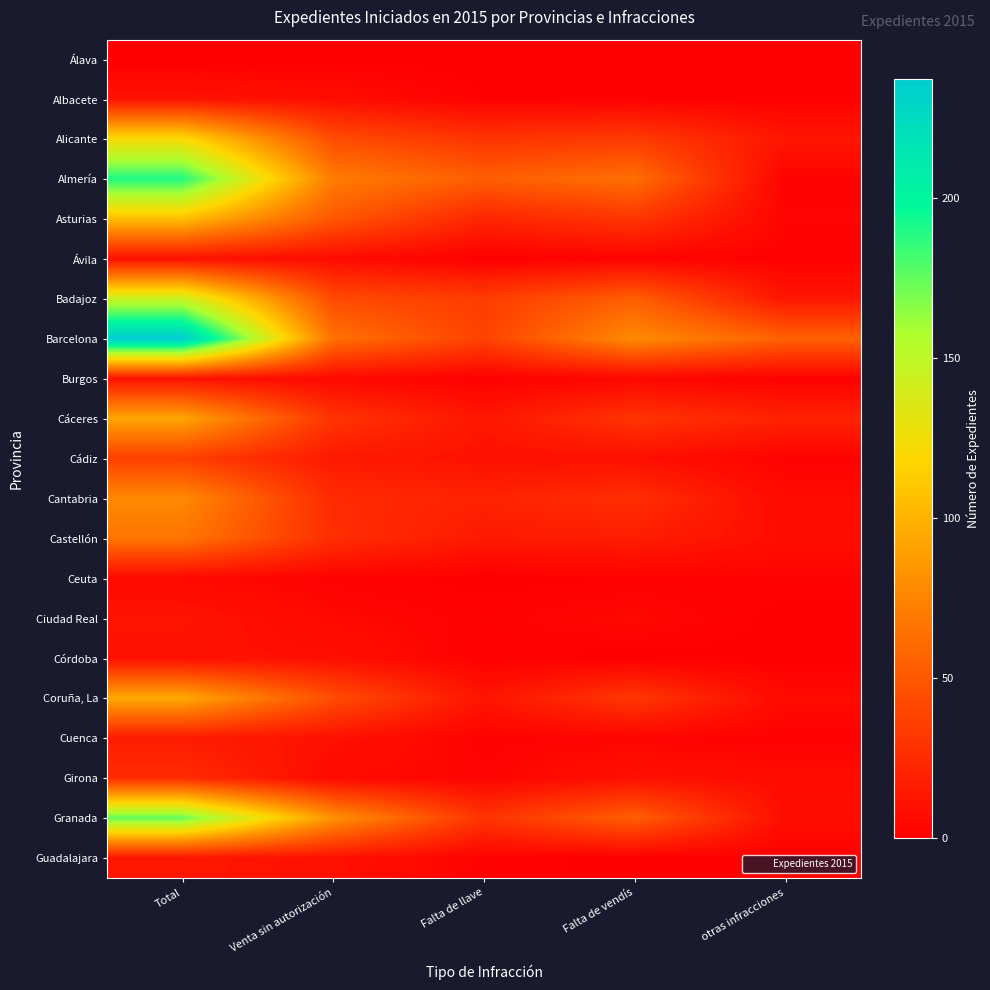

Reading right to left, extract all data points from this chart.

Álava: otras infracciones=0	Falta de vendís=0	Falta de llave=0	Venta sin autorización=0	Total=0
Albacete: otras infracciones=1	Falta de vendís=1	Falta de llave=1	Venta sin autorización=8	Total=11
Alicante: otras infracciones=13	Falta de vendís=34	Falta de llave=30	Venta sin autorización=44	Total=121
Almería: otras infracciones=2	Falta de vendís=63	Falta de llave=54	Venta sin autorización=71	Total=190
Asturias: otras infracciones=3	Falta de vendís=31	Falta de llave=22	Venta sin autorización=50	Total=106
Ávila: otras infracciones=1	Falta de vendís=2	Falta de llave=0	Venta sin autorización=7	Total=10
Badajoz: otras infracciones=13	Falta de vendís=54	Falta de llave=35	Venta sin autorización=43	Total=145
Barcelona: otras infracciones=55	Falta de vendís=79	Falta de llave=38	Venta sin autorización=65	Total=237
Burgos: otras infracciones=1	Falta de vendís=4	Falta de llave=1	Venta sin autorización=5	Total=11
Cáceres: otras infracciones=20	Falta de vendís=30	Falta de llave=13	Venta sin autorización=30	Total=93
Cádiz: otras infracciones=2	Falta de vendís=9	Falta de llave=10	Venta sin autorización=15	Total=36
Cantabria: otras infracciones=6	Falta de vendís=27	Falta de llave=20	Venta sin autorización=25	Total=78
Castellón: otras infracciones=8	Falta de vendís=17	Falta de llave=15	Venta sin autorización=27	Total=67
Ceuta: otras infracciones=2	Falta de vendís=1	Falta de llave=0	Venta sin autorización=2	Total=5
Ciudad Real: otras infracciones=0	Falta de vendís=5	Falta de llave=2	Venta sin autorización=5	Total=12
Córdoba: otras infracciones=0	Falta de vendís=0	Falta de llave=1	Venta sin autorización=9	Total=10
Coruña, La: otras infracciones=6	Falta de vendís=32	Falta de llave=12	Venta sin autorización=45	Total=95
Cuenca: otras infracciones=1	Falta de vendís=3	Falta de llave=2	Venta sin autorización=10	Total=16
Girona: otras infracciones=7	Falta de vendís=10	Falta de llave=3	Venta sin autorización=6	Total=26
Granada: otras infracciones=8	Falta de vendís=54	Falta de llave=30	Venta sin autorización=83	Total=175
Guadalajara: otras infracciones=1	Falta de vendís=0	Falta de llave=2	Venta sin autorización=10	Total=13